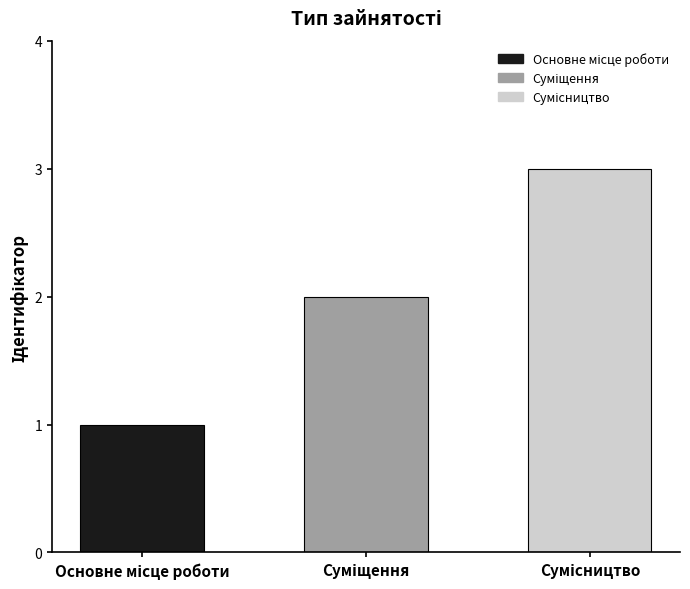

What is the difference between the values at Основне місце роботи and Сумісництво?

2